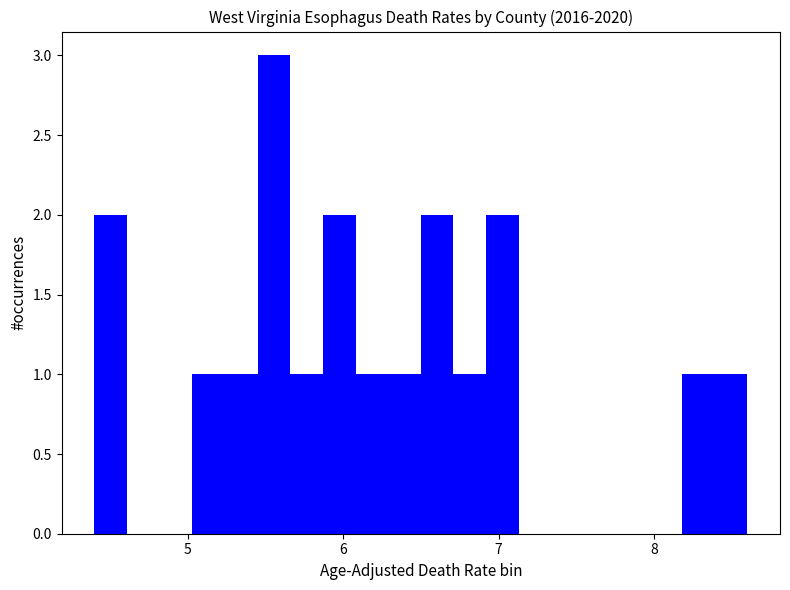

Around what value on the x-axis is the tallest bar? Give the approximate position of its centre, as read against the axis.

5.6